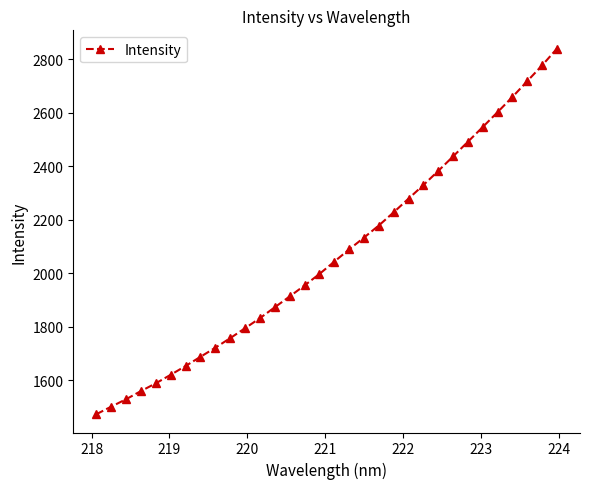

What is the difference between the maximum and minimum values?

1366.4